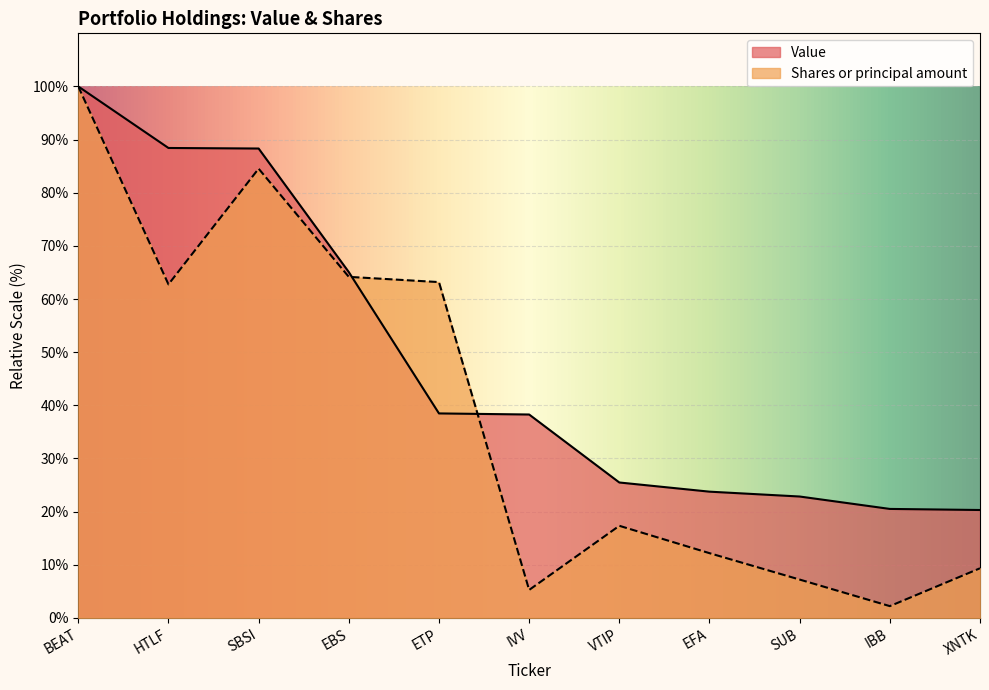

Is the value of Shares or principal amount at EFA greater than the value of Value at BEAT?

No